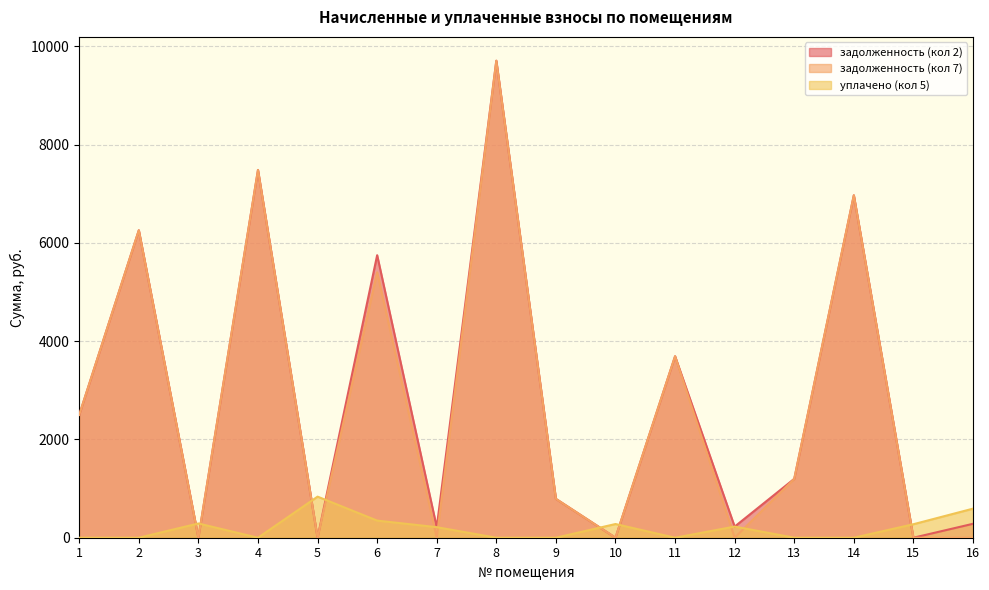

Reading right to left, what are all the values shown in this chart?

задолженность (кол 2): 283.6	0.0	6970.8	1198.5	226.3	3694.0	0.0	791.0	9709.4	214.6	5751.1	0.0	7485.3	0.0	6258.4	2500.3
задолженность (кол 7): 0.0	0.0	6970.8	1198.5	0.0	3694.0	0.0	791.0	9709.4	0.0	5402.6	0.0	7485.3	0.0	6258.4	2500.3
уплачено (кол 5): 591.8	274.6	0.0	0.0	227.0	0.0	278.8	0.0	0.0	214.6	348.4	836.3	0.0	289.8	0.0	0.0